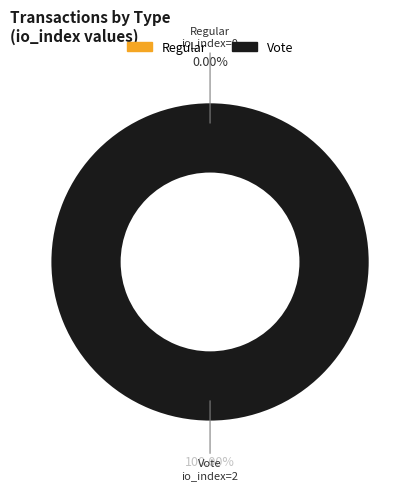

Is the sum of Regular and Vote greater than half?

Yes